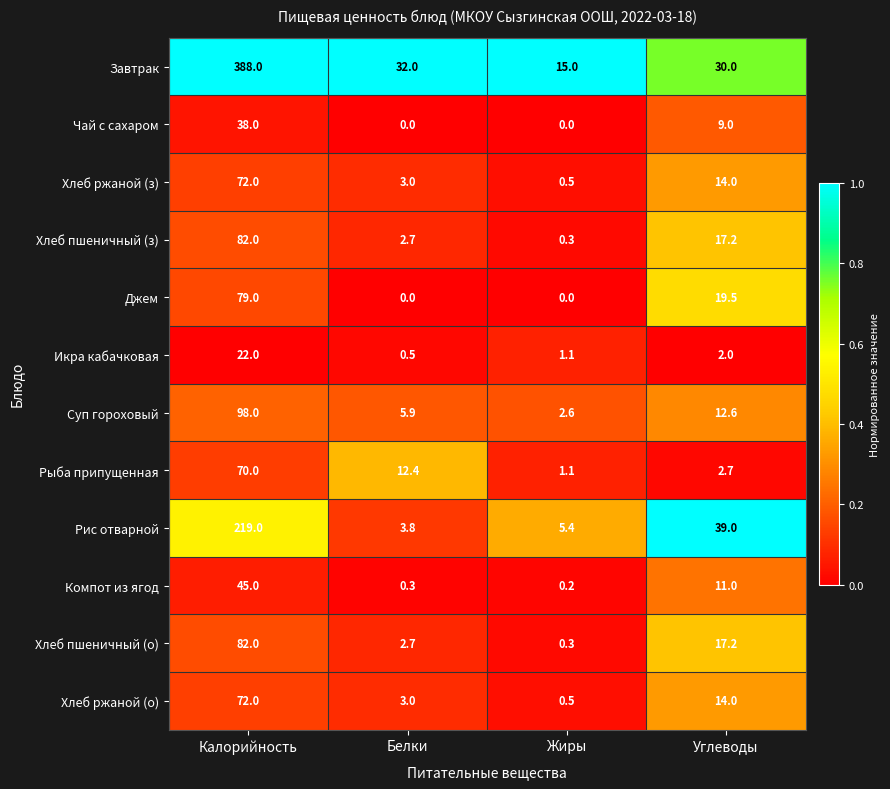

What is the maximum value for Хлеб пшеничный (о)?

82.0